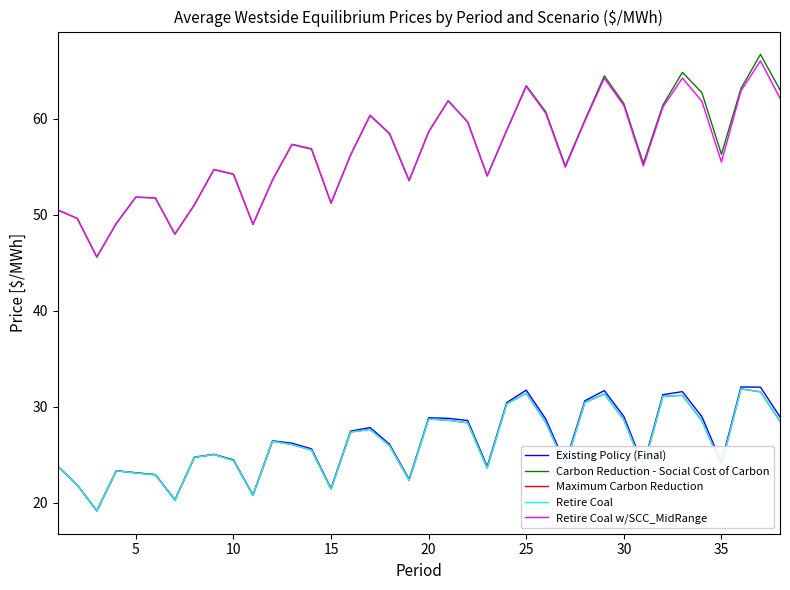

What is the lowest value of the Retire Coal series?

19.2